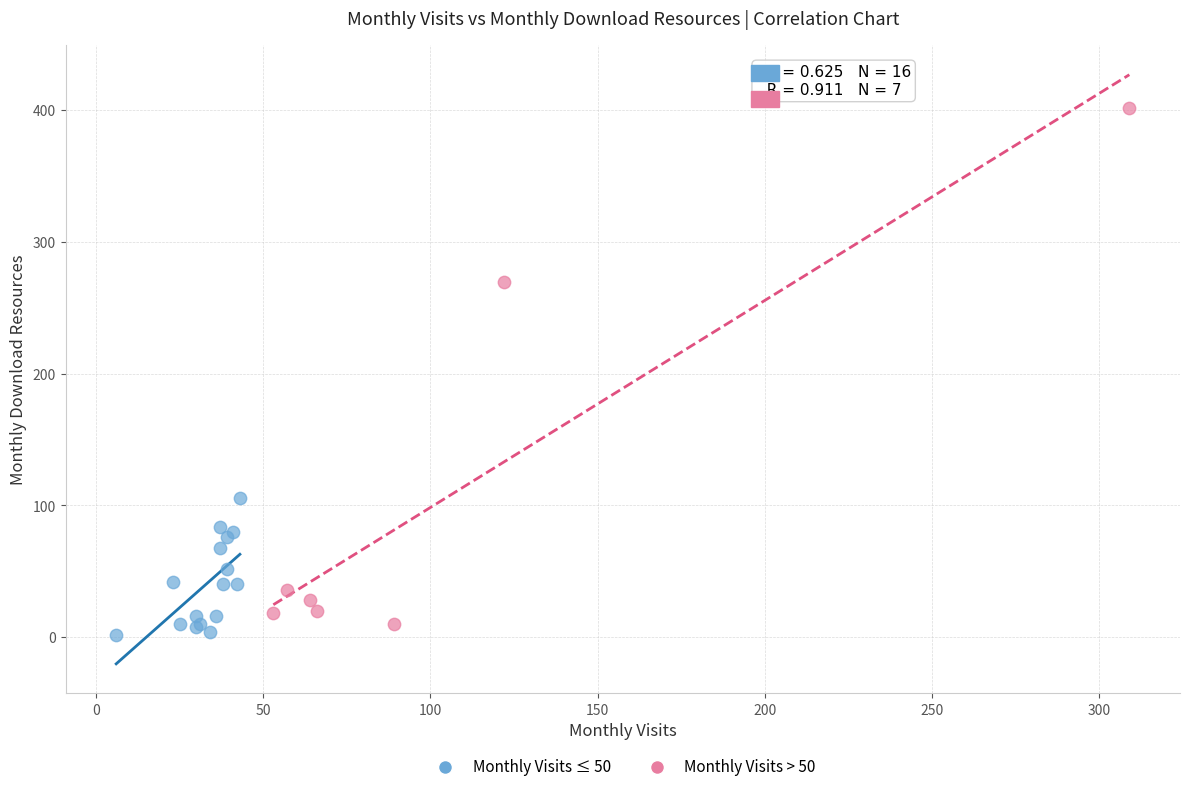

Which series contains the highest Y value?

Monthly Visits > 50